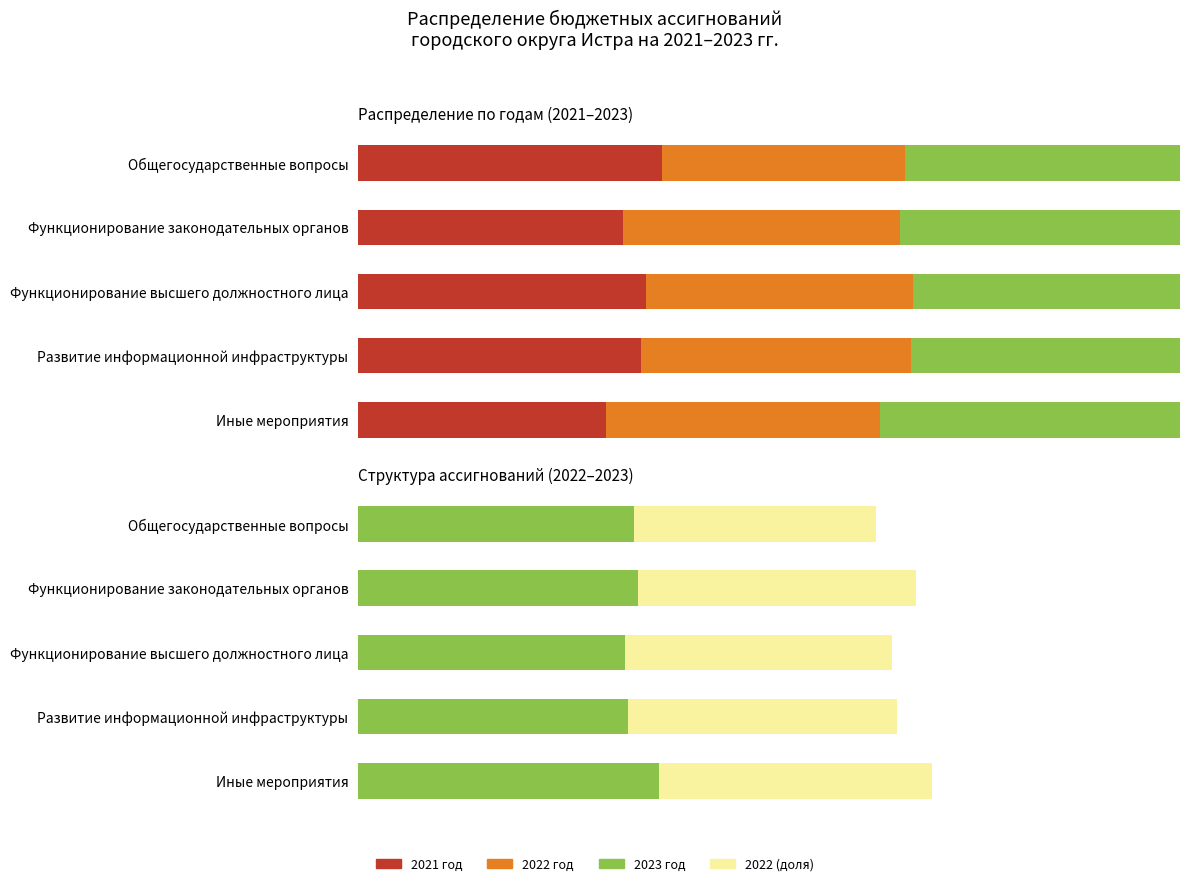

At which label does 2022 год first exceed 32?

Функционирование законодательных органов